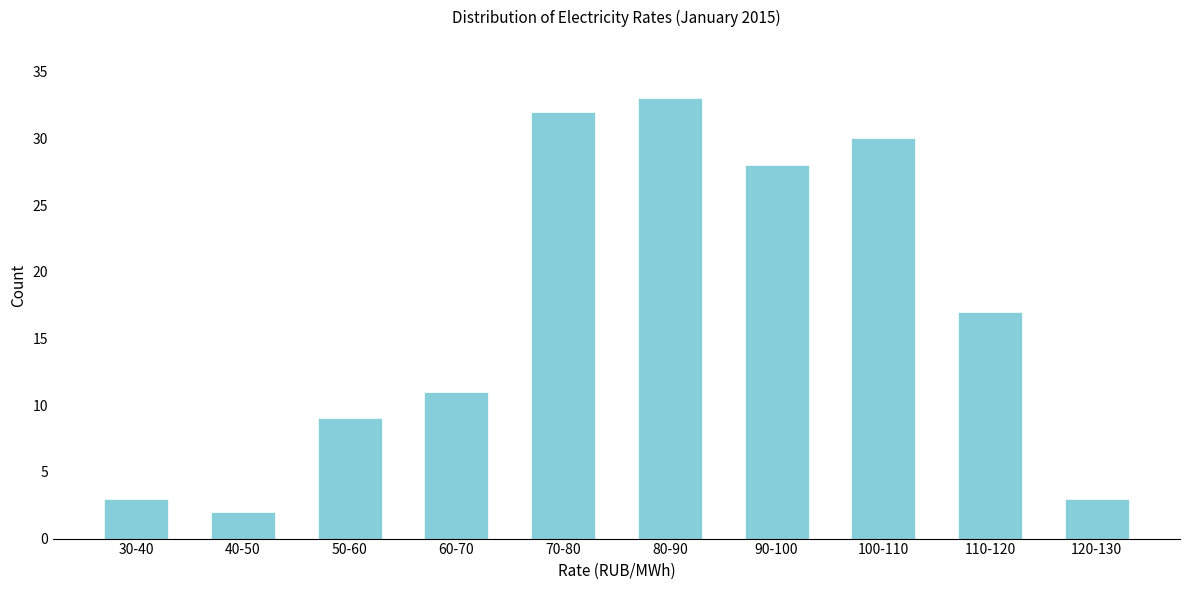

Reading left to right, what are all the values shown in this chart?

3	2	9	11	32	33	28	30	17	3